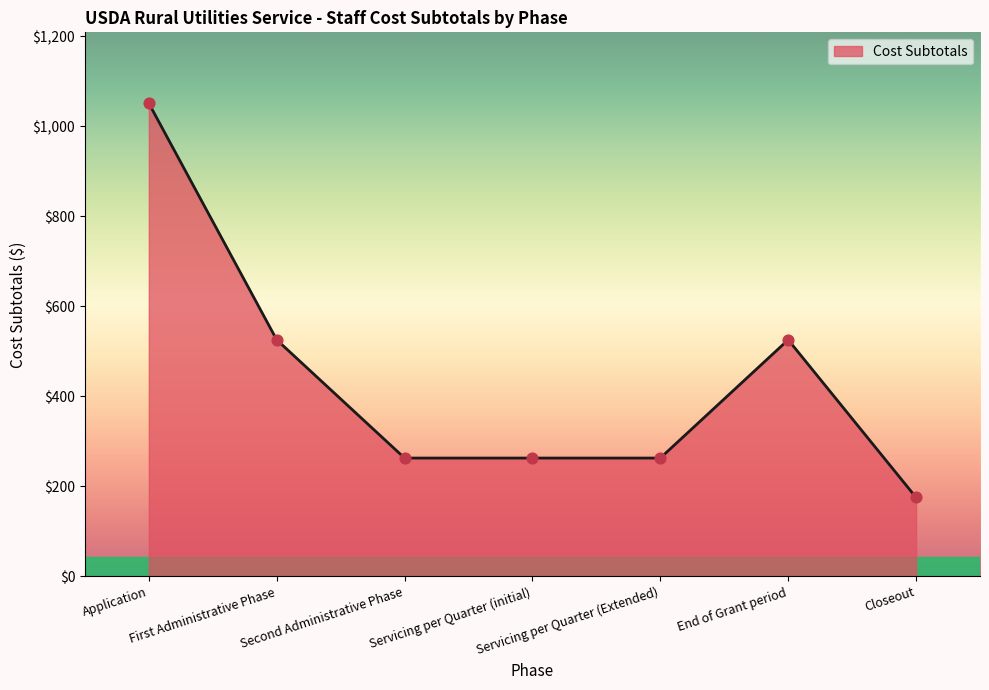

What is the ratio of the value at Closeout to the value at Servicing per Quarter (initial)?

0.7